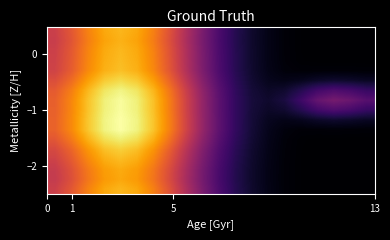

How many data points does each series have?

20